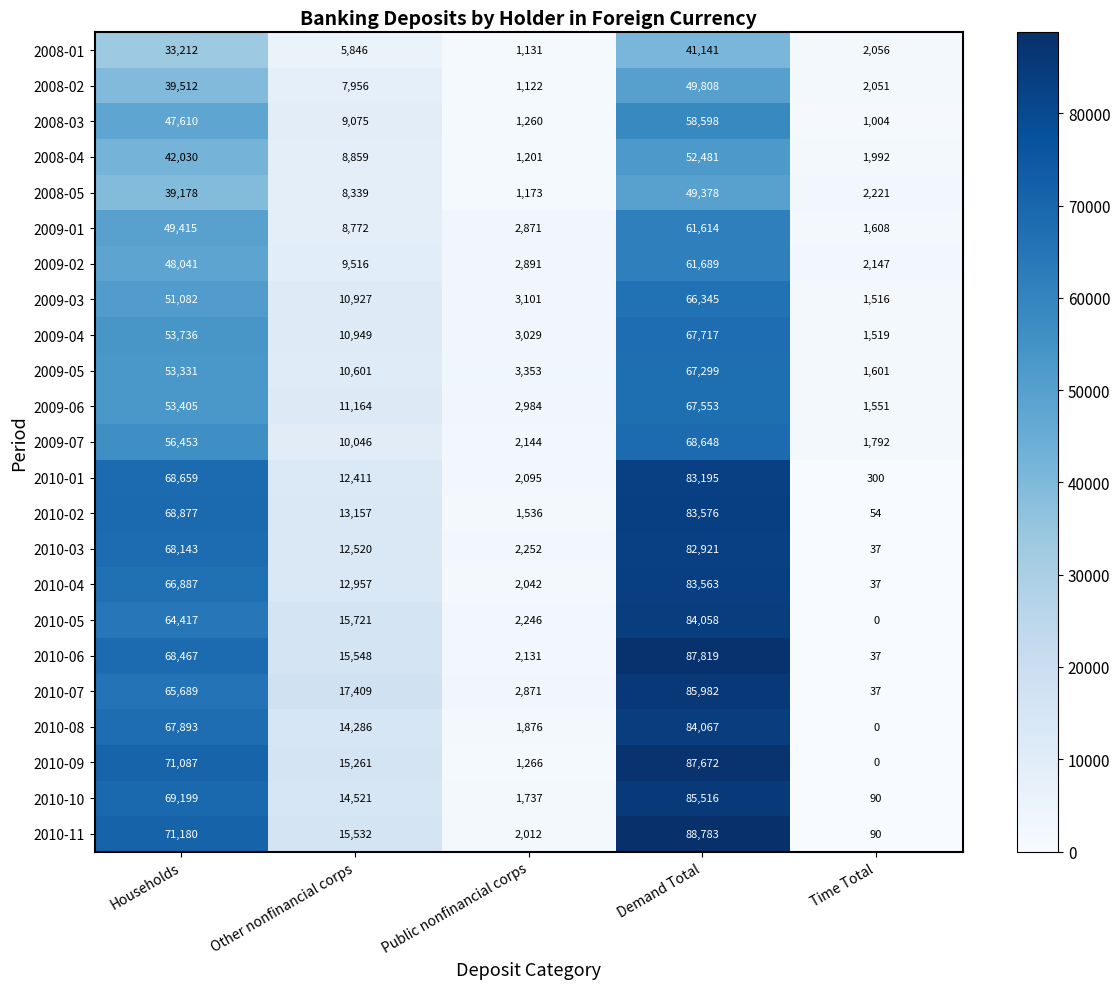

What is the sum of the 2008-02 values at Households and Other nonfinancial corps?

47468